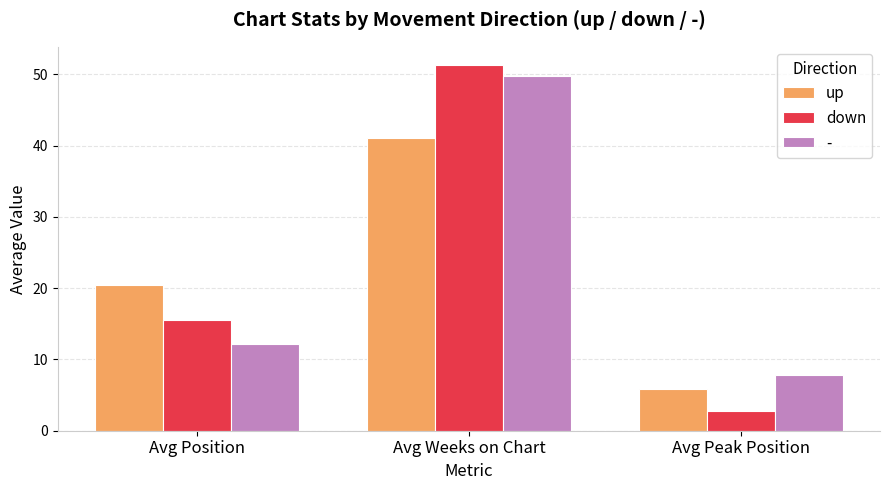

How many bars are there in each group?

3